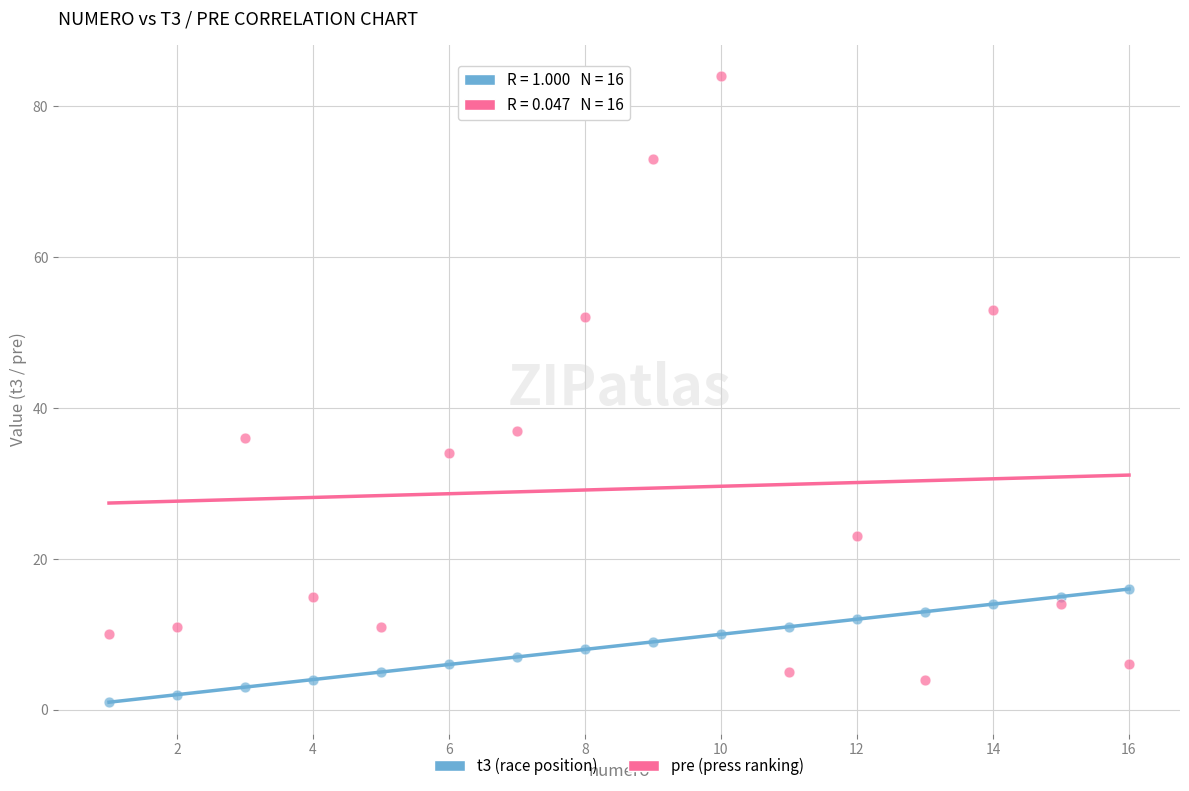

What are all the series names shown in the legend?

t3 (race position), pre (press ranking)